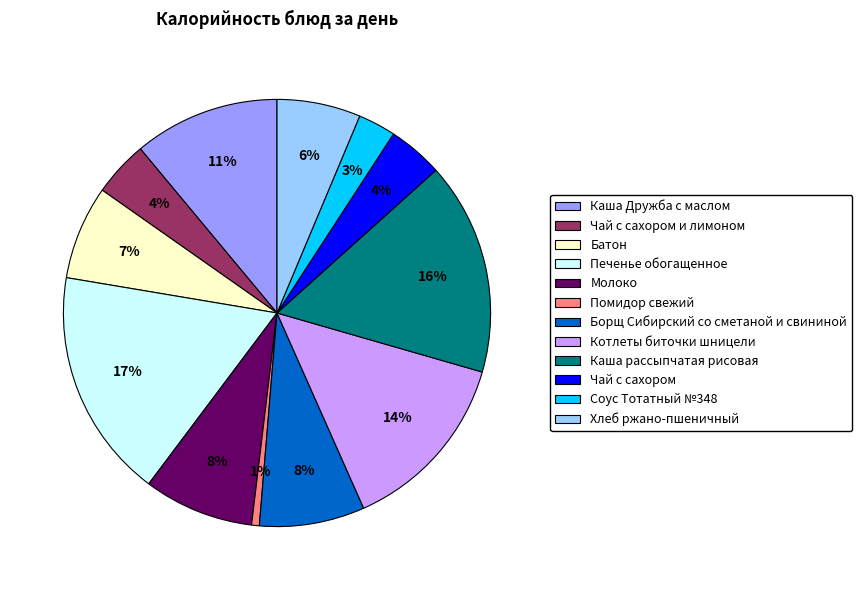

Combined, do Борщ Сибирский со сметаной и свининой and Молоко account for over 50%?

No